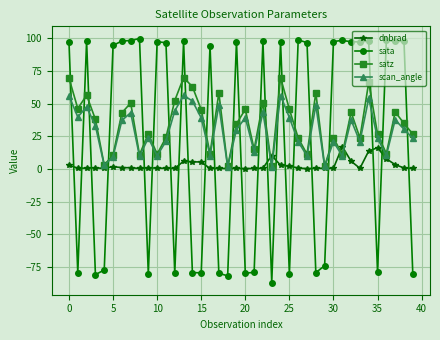

What is the sum of all sata values?

882.4